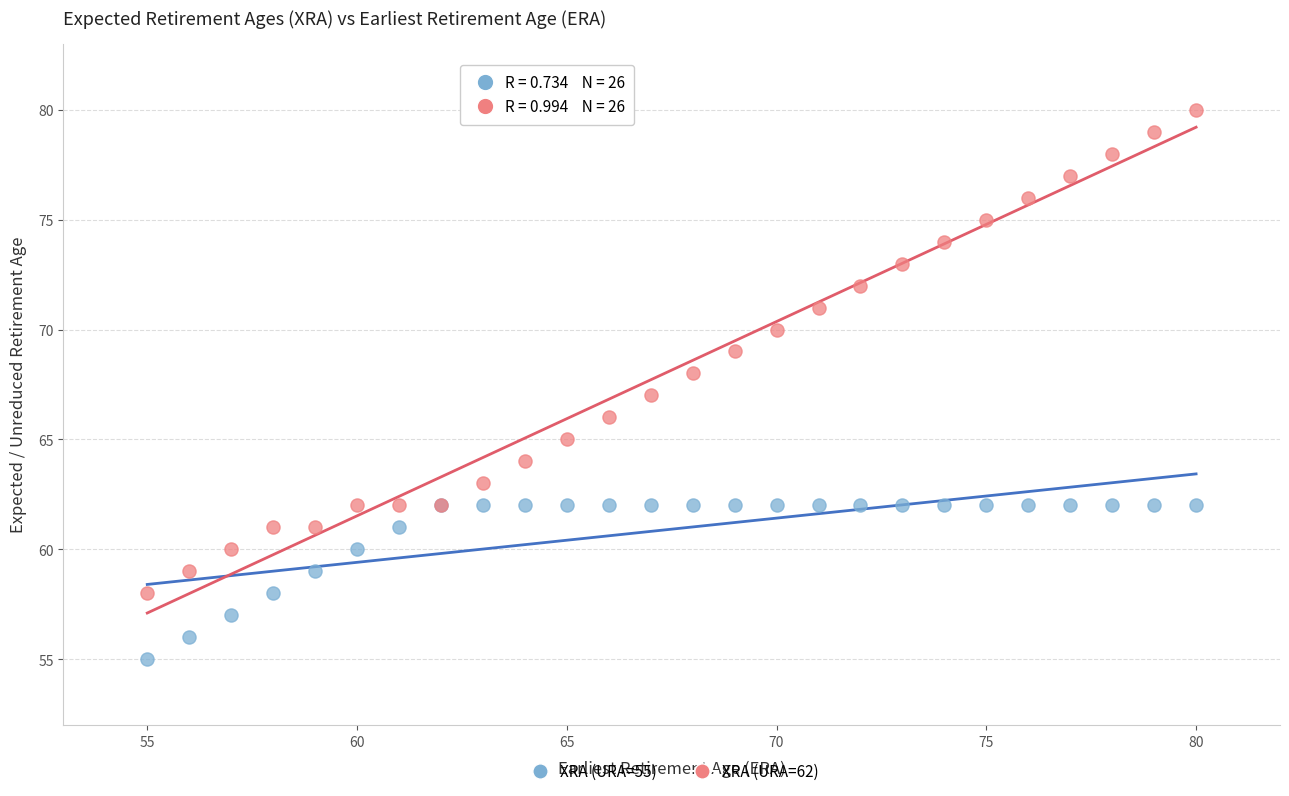

What are all the series names shown in the legend?

XRA (URA=55), XRA (URA=62)